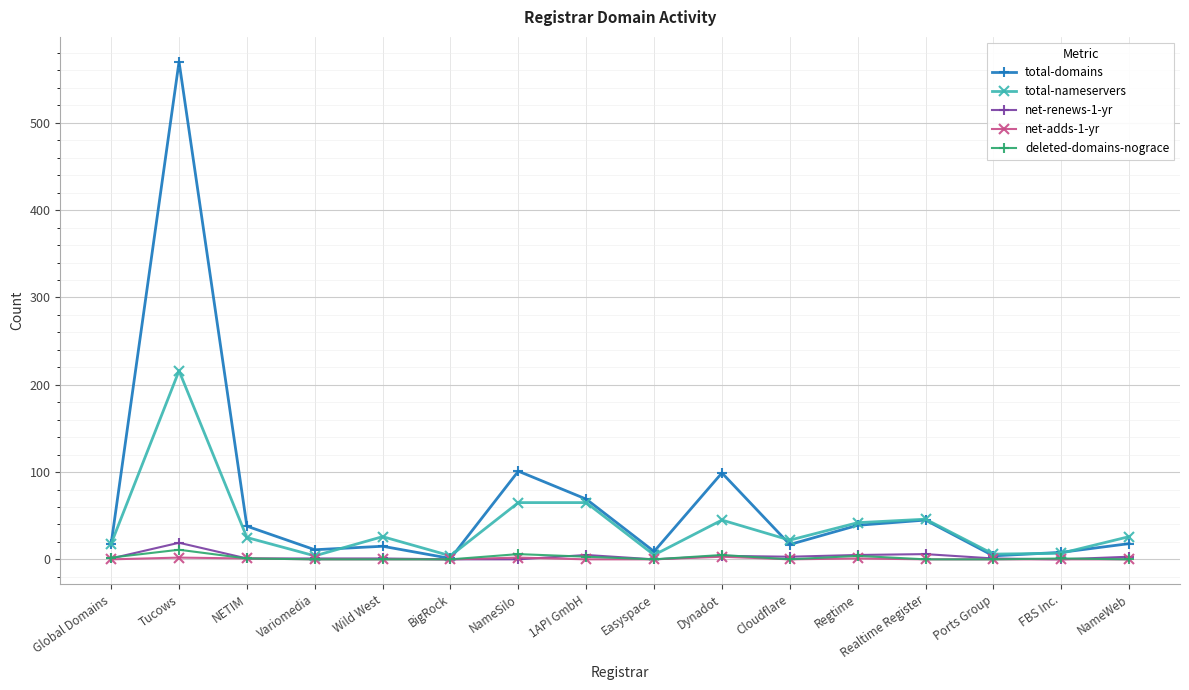

How many lines are shown in the chart?

5